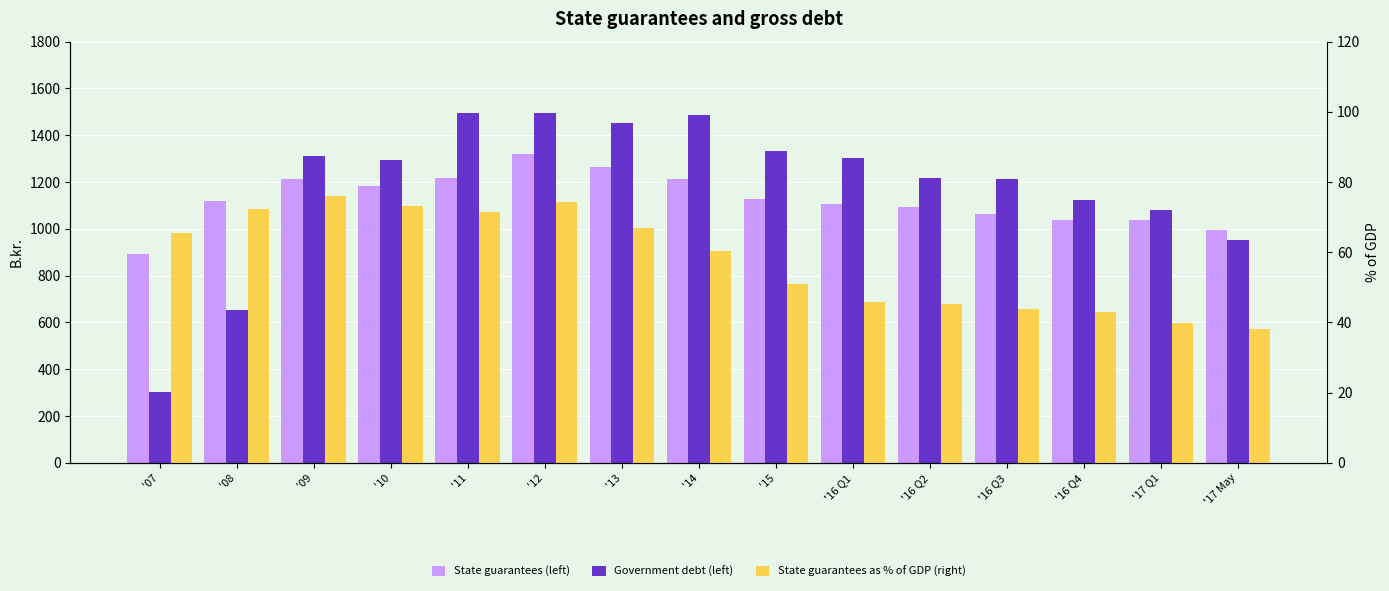

Where does the State guarantees as % of GDP (right) series first go above 60?

'07